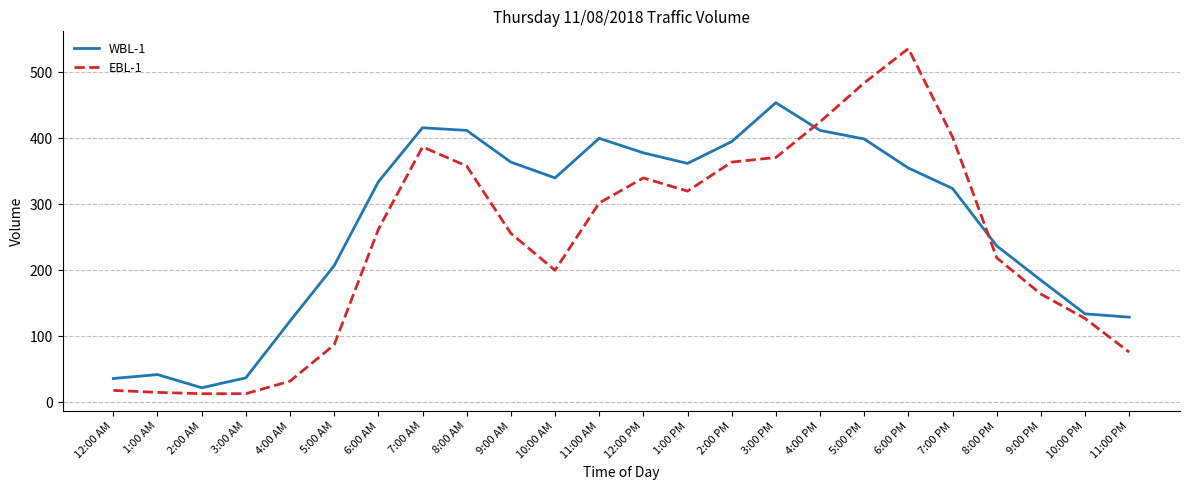

True or false: EBL-1 has a value of 123 at 5:00 AM.

False